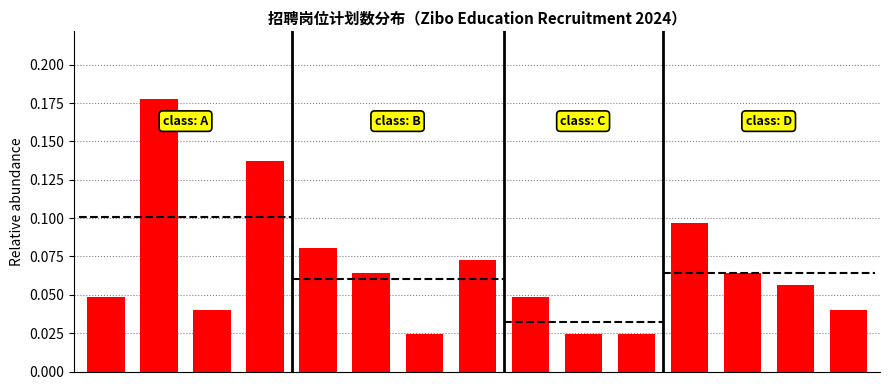

What is the average value?

0.1